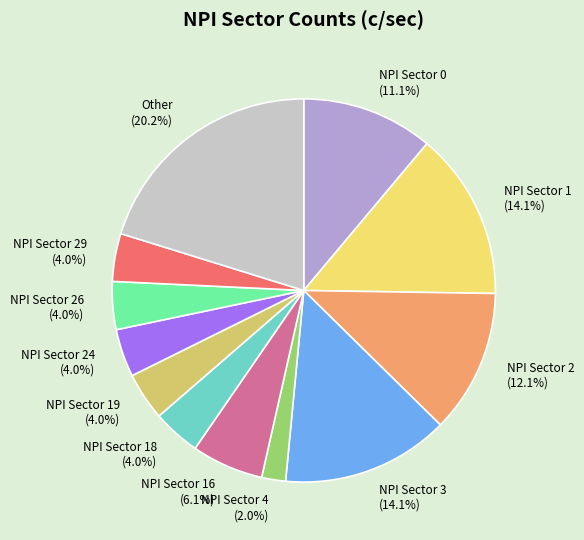

How many segments does this pie chart have?

12